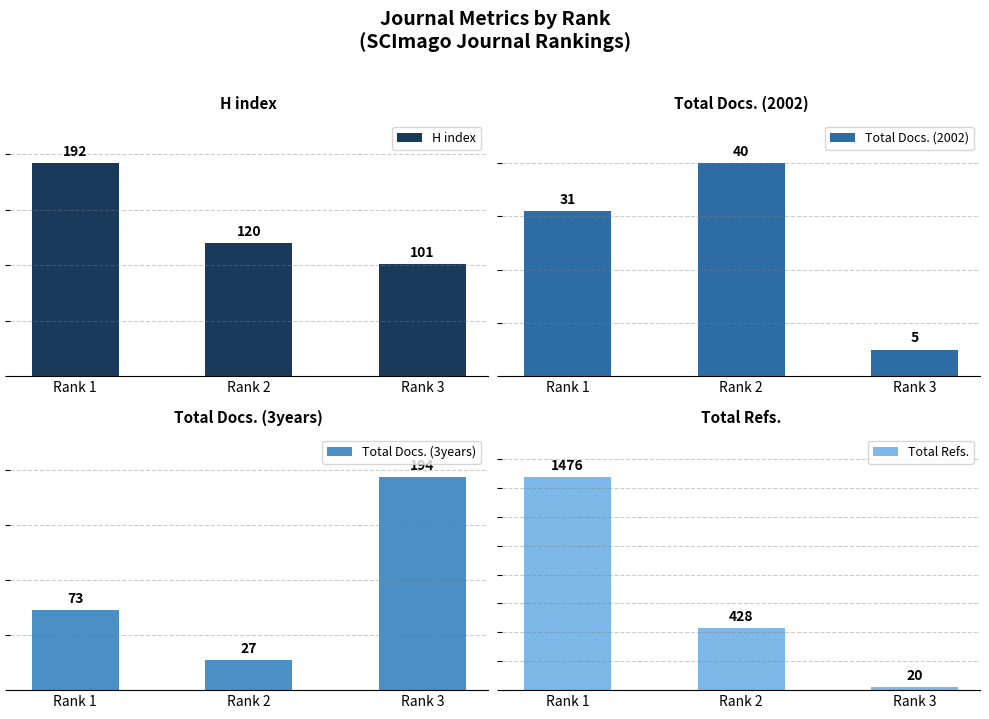

What are all the series names shown in the legend?

H index, Total Docs. (2002), Total Docs. (3years), Total Refs.